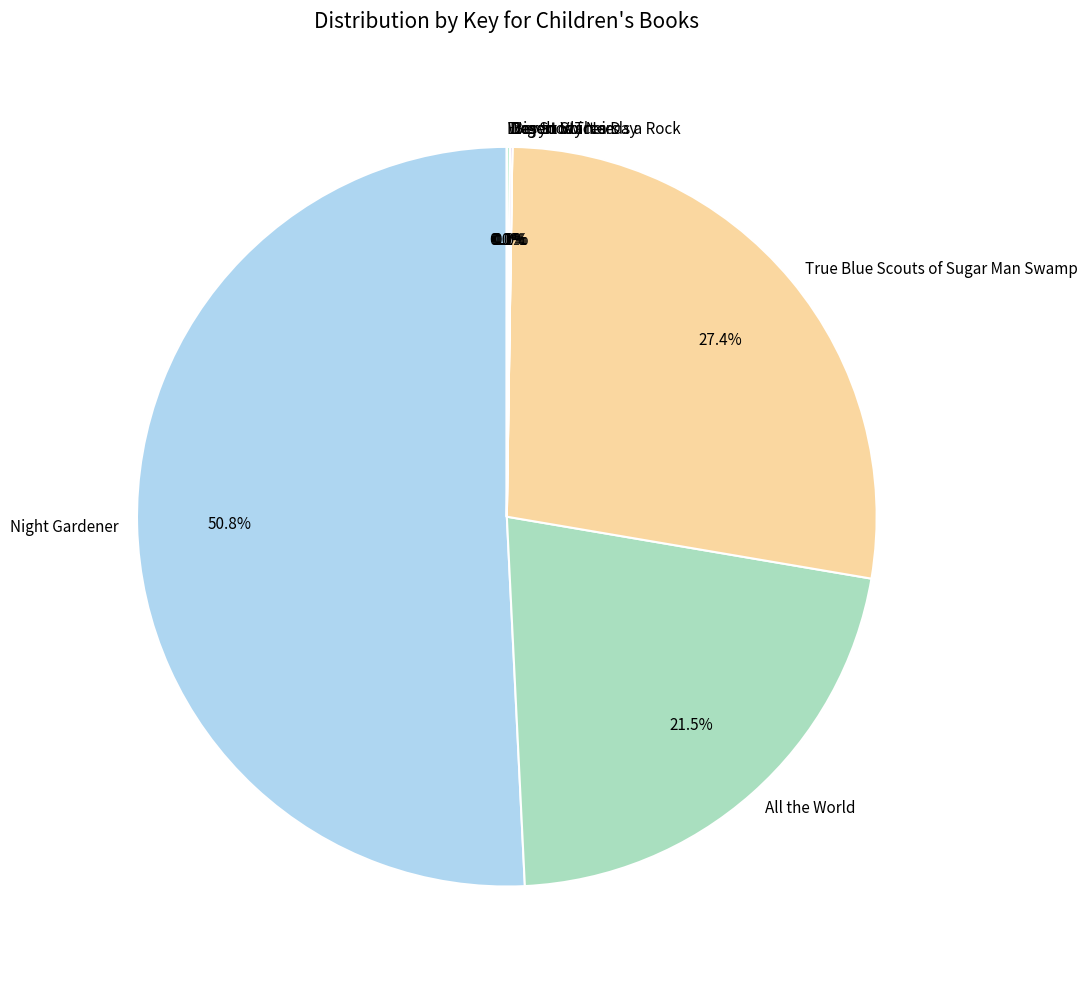

Which slice represents more than half of the pie?

Night Gardener